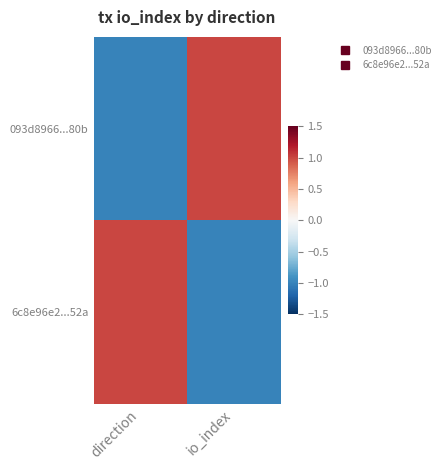

Reading left to right, transcribe all the data shown in this chart.

093d8966...80b: direction=-1.0	io_index=1.0
6c8e96e2...52a: direction=1.0	io_index=-1.0